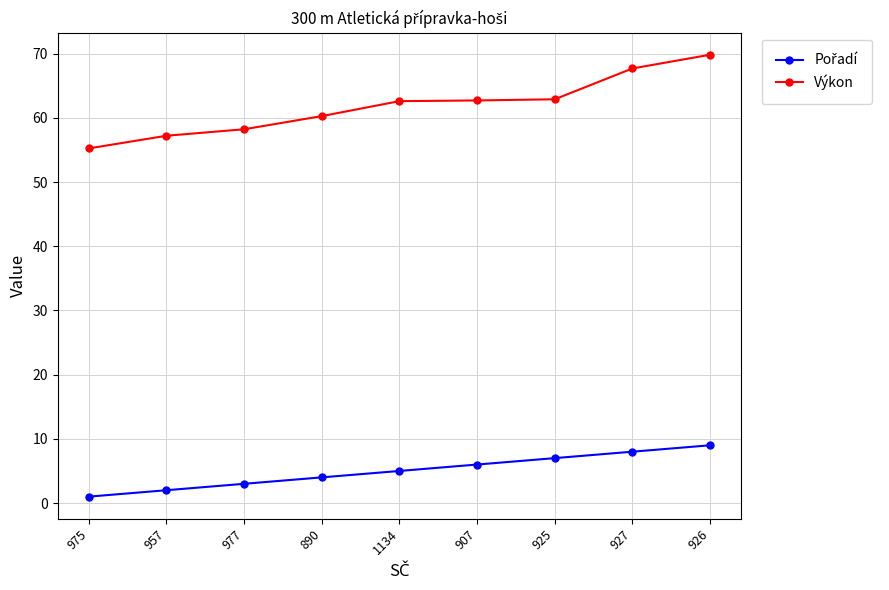

The value of Výkon at 907 is 62.7. True or false?

True